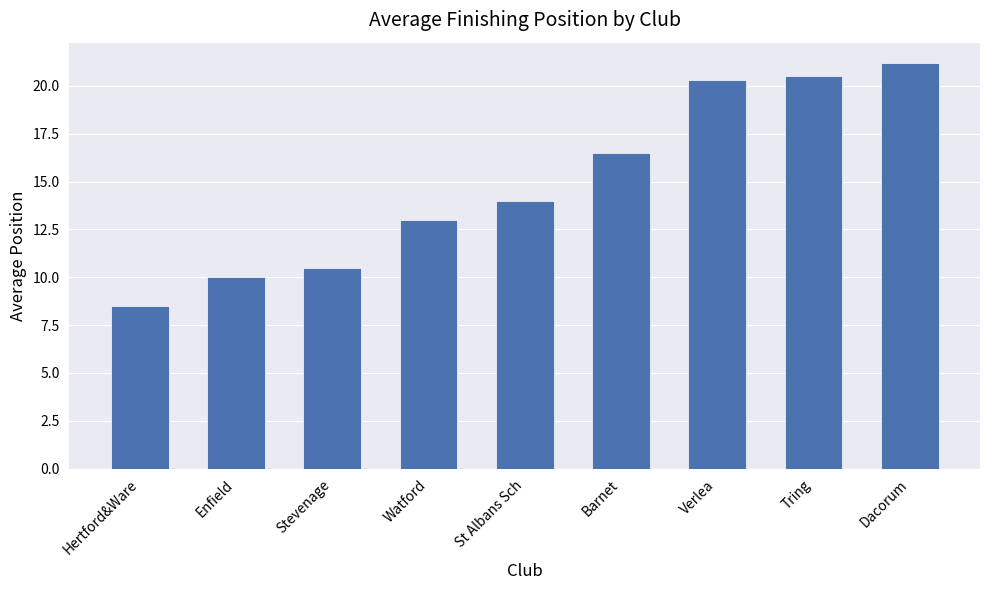

What position from the left is Barnet?

6